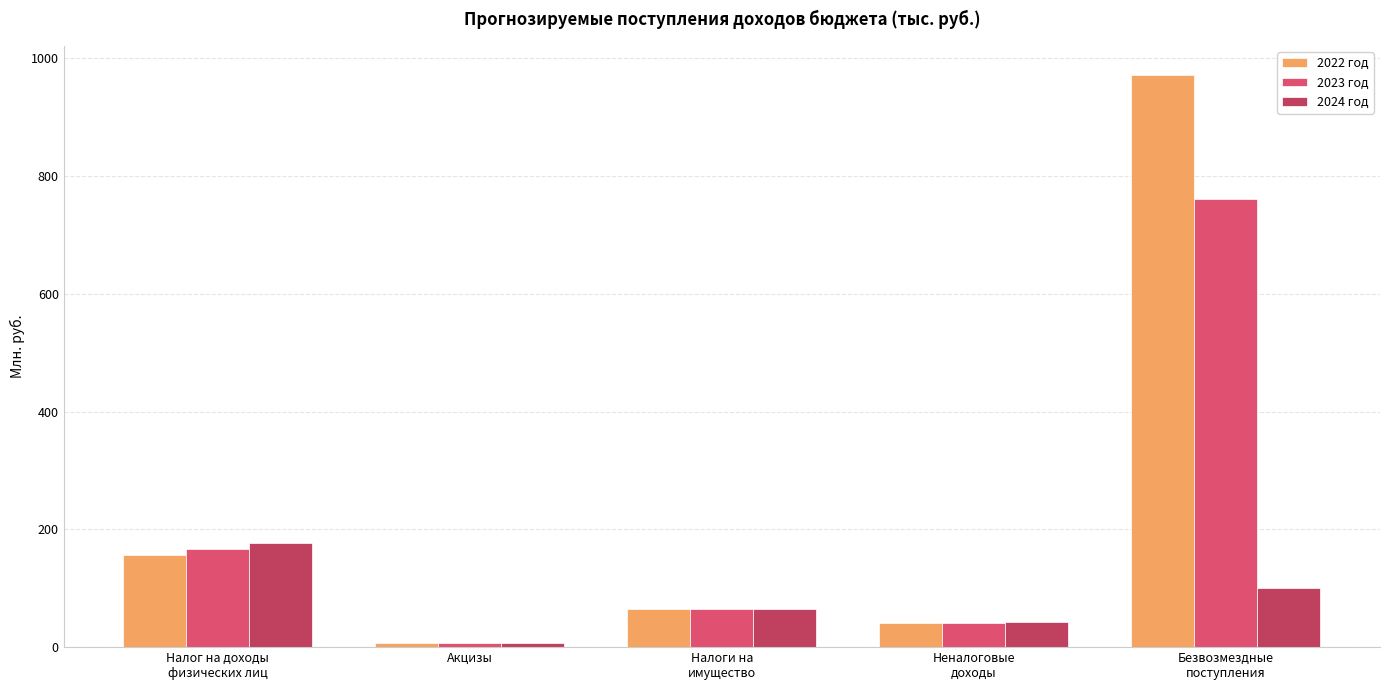

List the series in order of their peak value, highest first.

2022 год, 2023 год, 2024 год